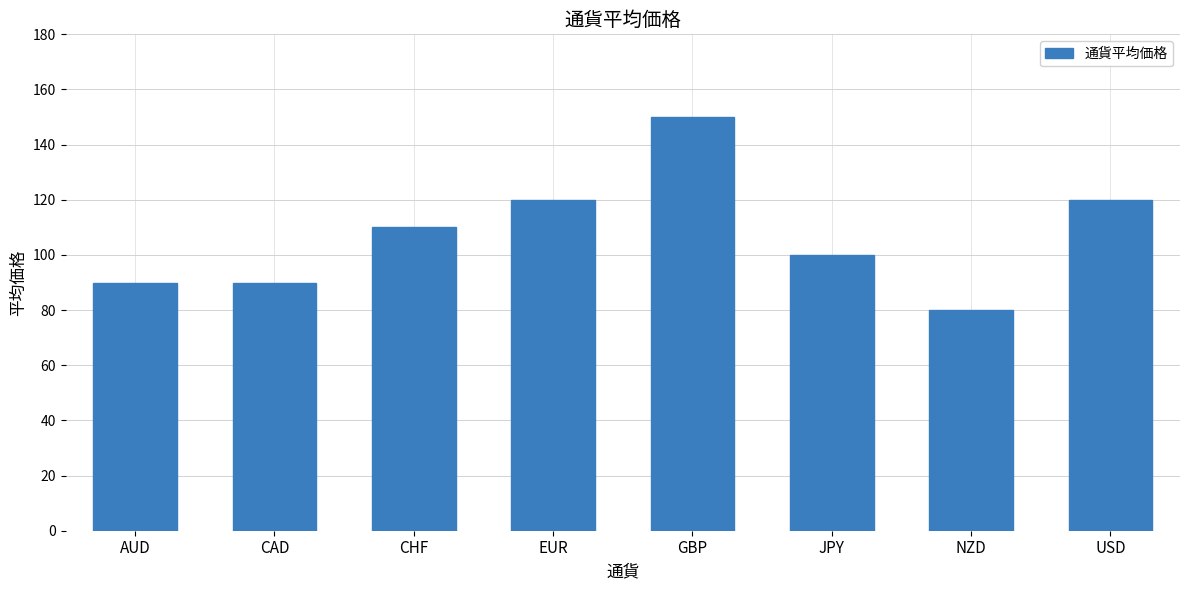

True or false: the data shows 150 at GBP.

True